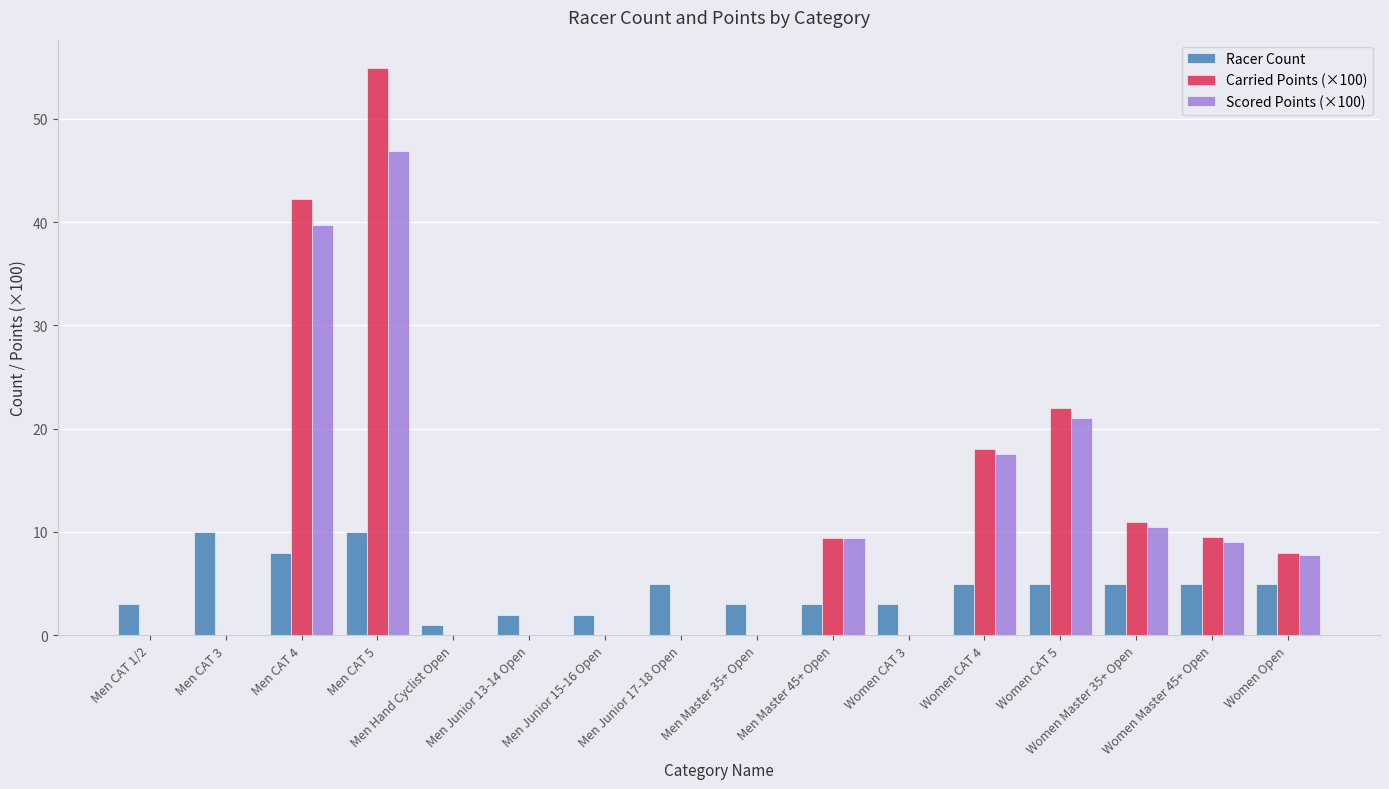

What is the sum of all Racer Count values?

75.0